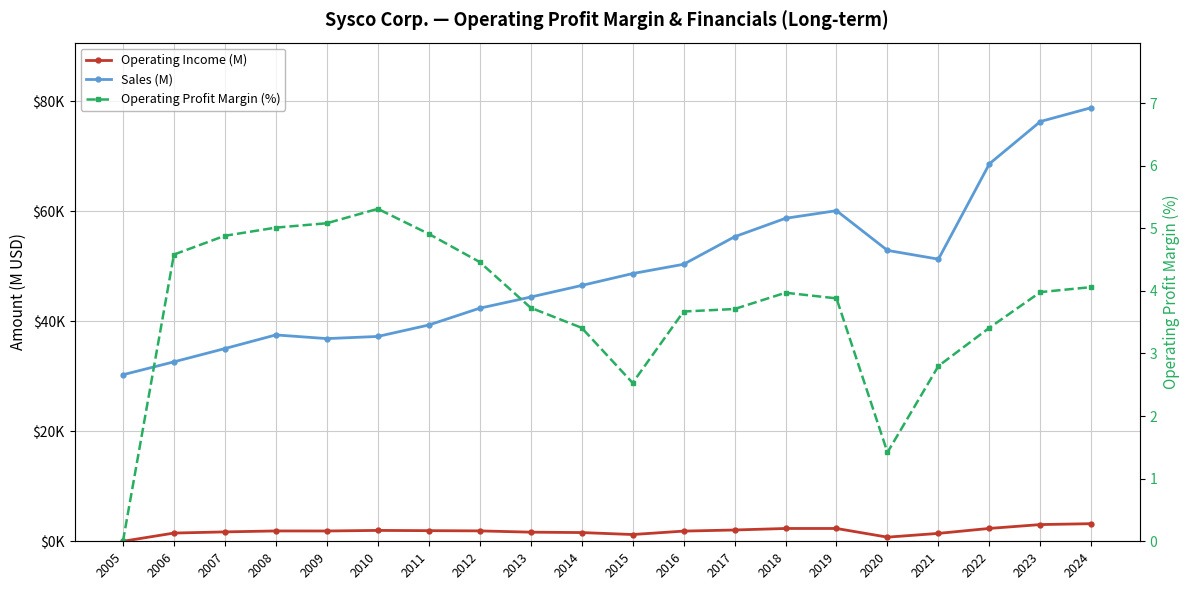

True or false: Sales (M) and Operating Income (M) intersect in this chart.

False